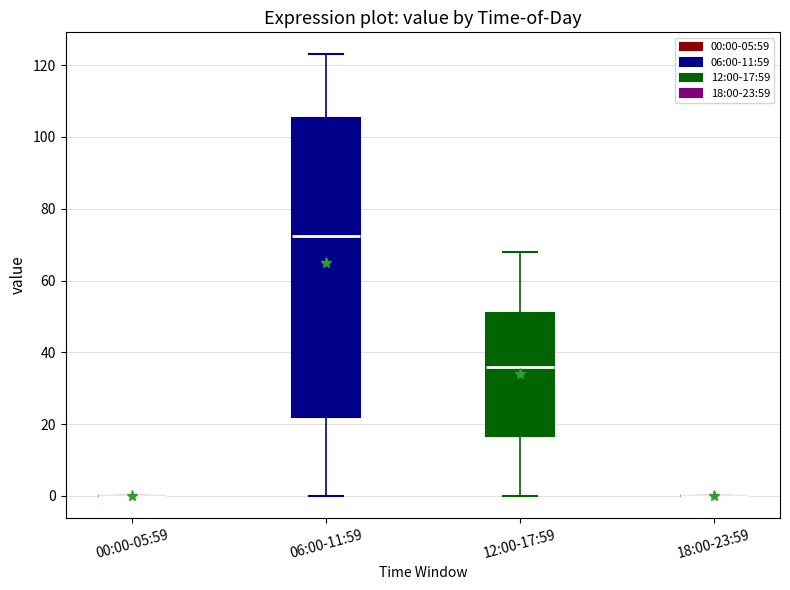

Reading left to right, read every box against the y-axis: the position of its median line, the range the box covers, and the ends of its whiskers. The values are not printed on the chart, so give them approximately, as read against the axis.

00:00-05:59: box collapsed to a line at 0, whiskers 0 to 0
06:00-11:59: median 72, box 22 to 106, whiskers 0 to 124
12:00-17:59: median 36, box 16 to 52, whiskers 0 to 68
18:00-23:59: box collapsed to a line at 0, whiskers 0 to 0